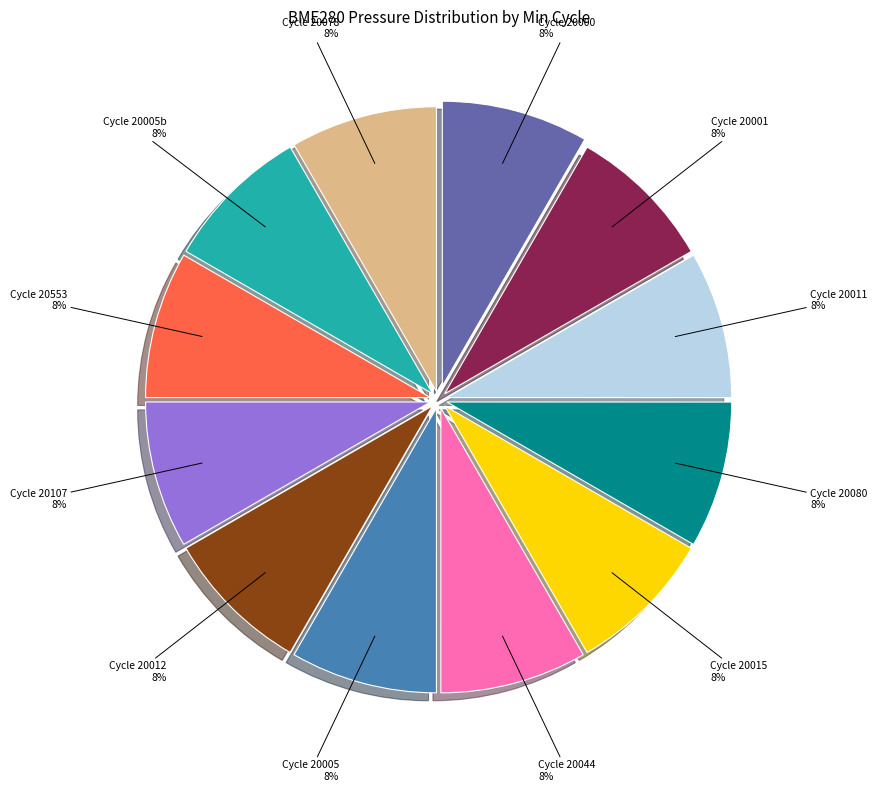

What percentage is the Cycle 20001 slice, to the nearest percent?

8%